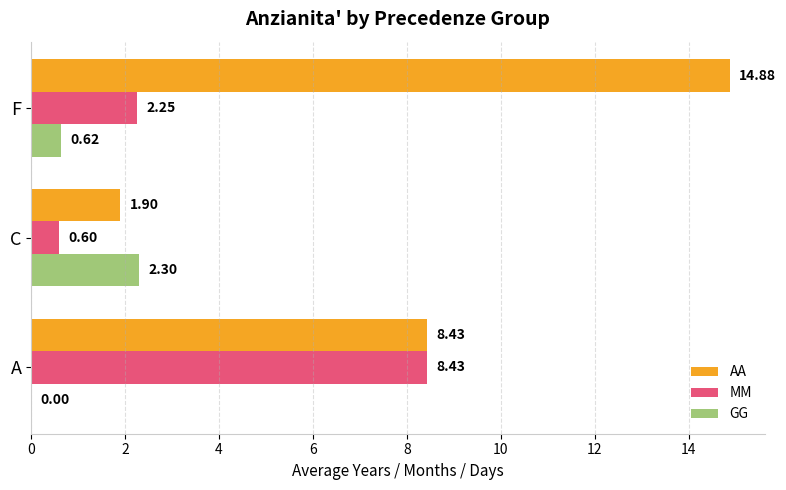

Where is MM nearest to the value 4?

F